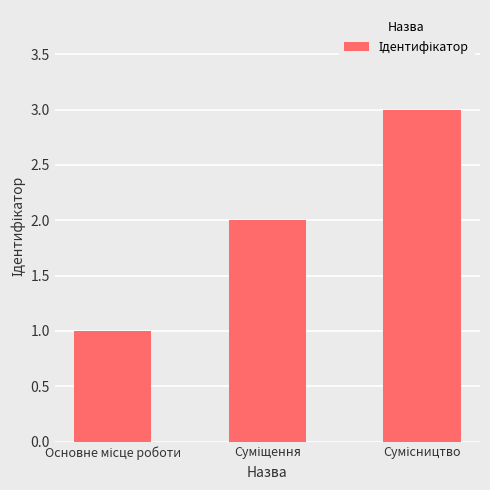

What is the maximum value shown in the chart?

3